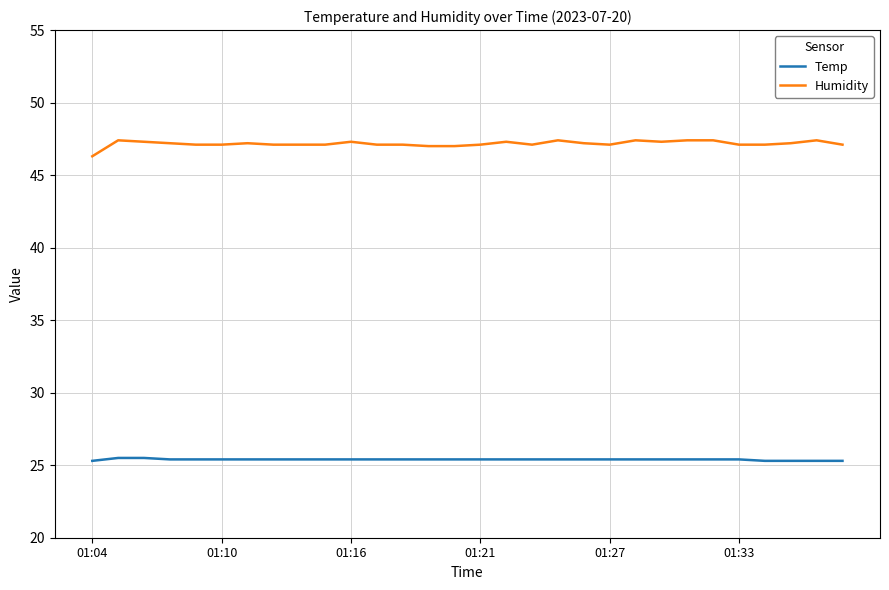

List the series in order of their peak value, lowest first.

Temp, Humidity